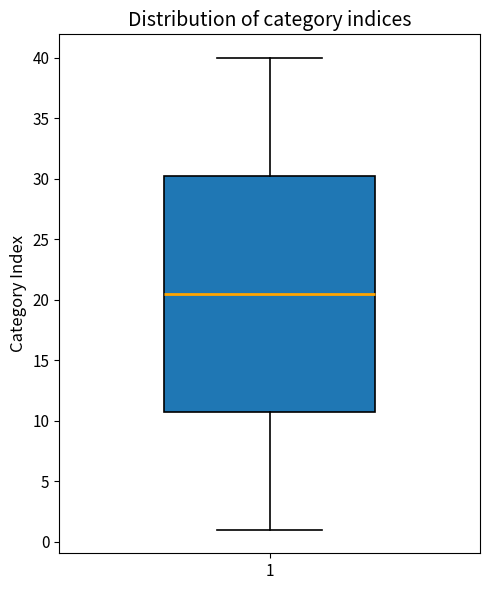

Transcribe this box plot: give where the median line is, the range the box spans, and where the two whiskers end, as read against the y-axis. The values are not printed on the chart, so give them approximately, as read against the axis.

median 20.5, box 11.0 to 30.5, whiskers 1.0 to 40.0